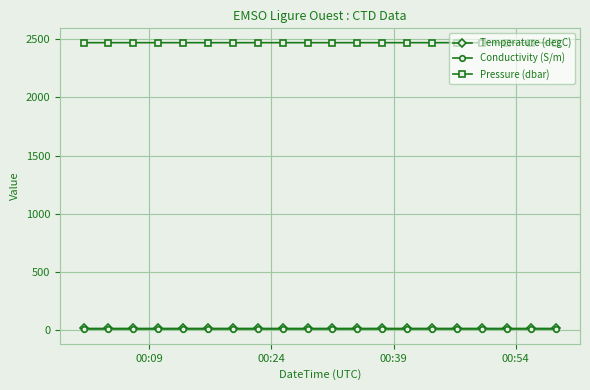

Which series has the largest total across all categories?

Pressure (dbar)